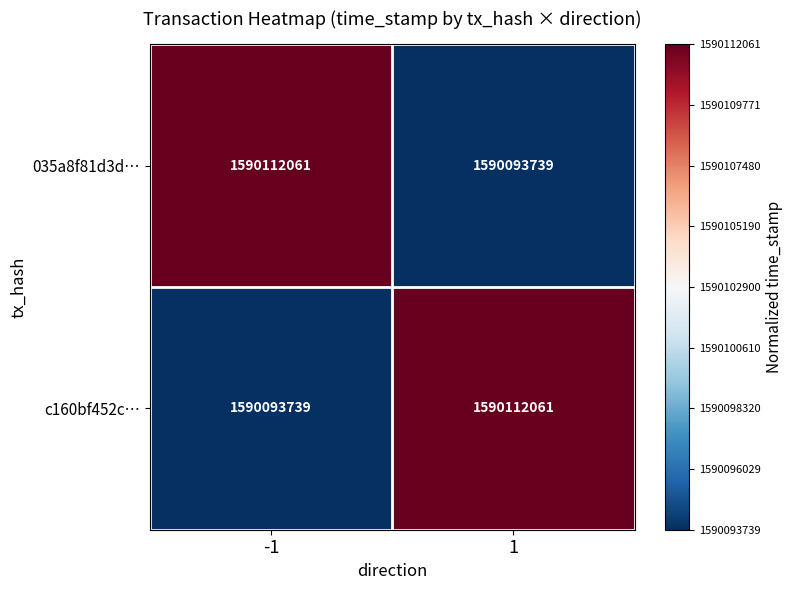

What is the difference between the c160bf452c… values at -1 and 1?

18322